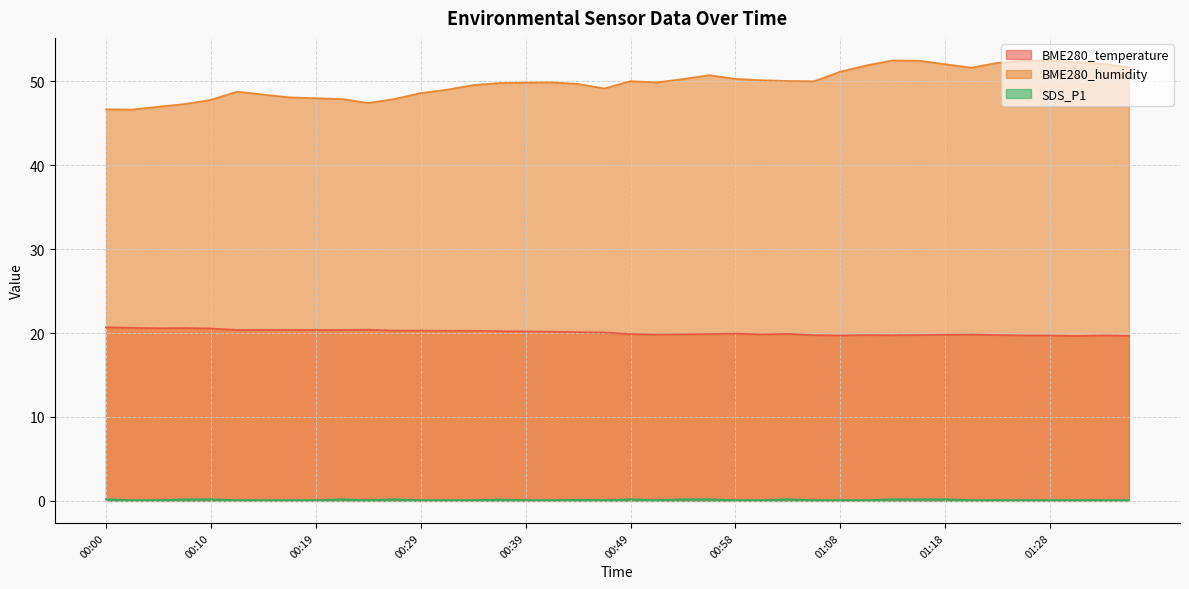

What is the total value across all series at 00:34?

69.9